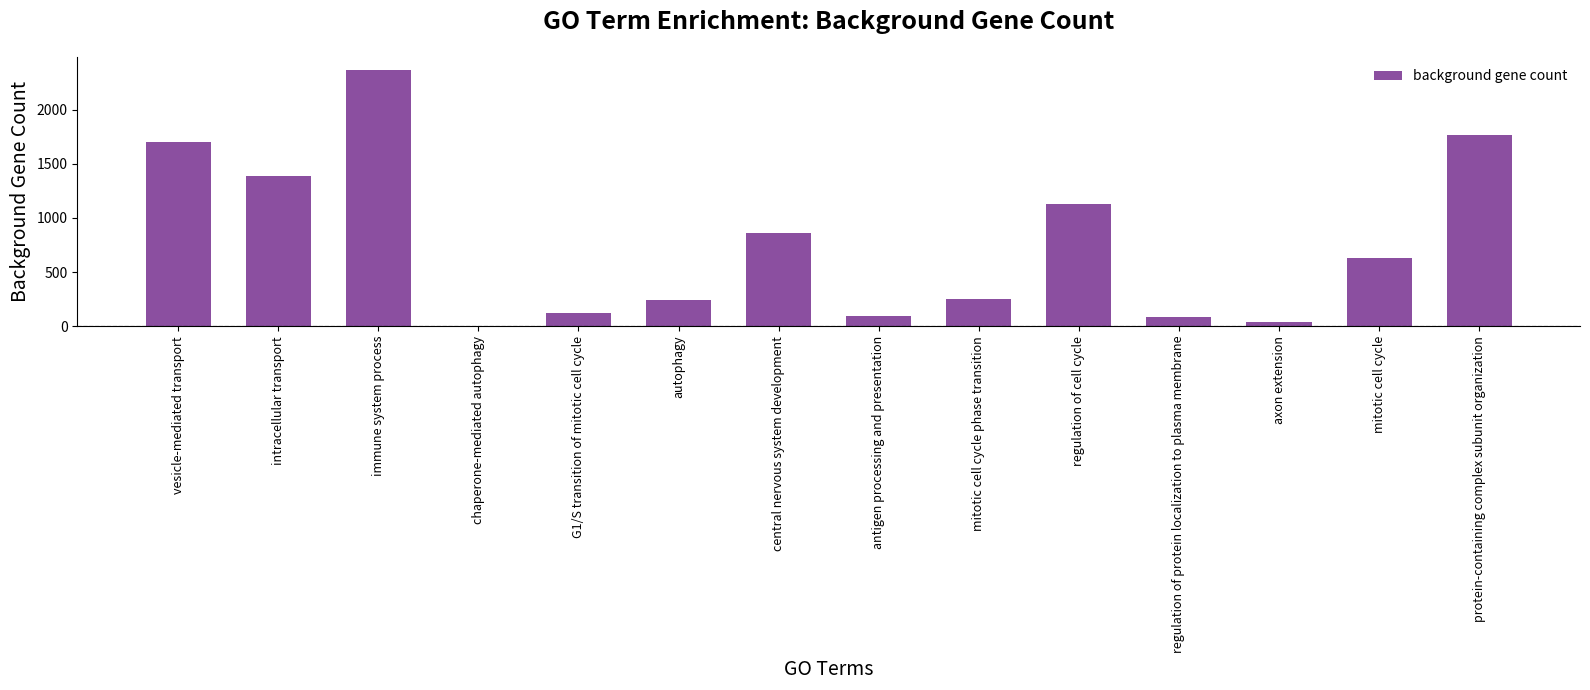

What is the approximate value at immune system process?

2370